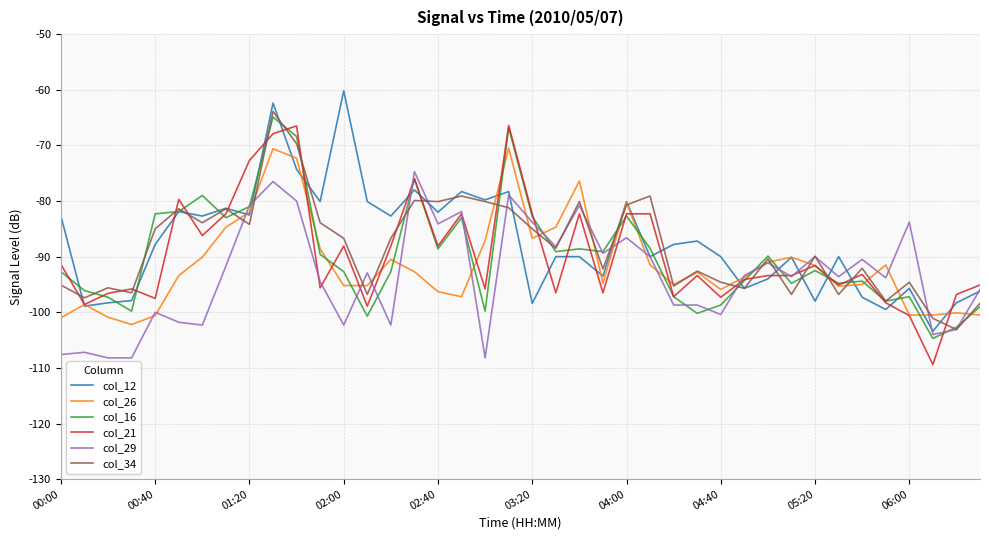

How many series are shown in this chart?

6